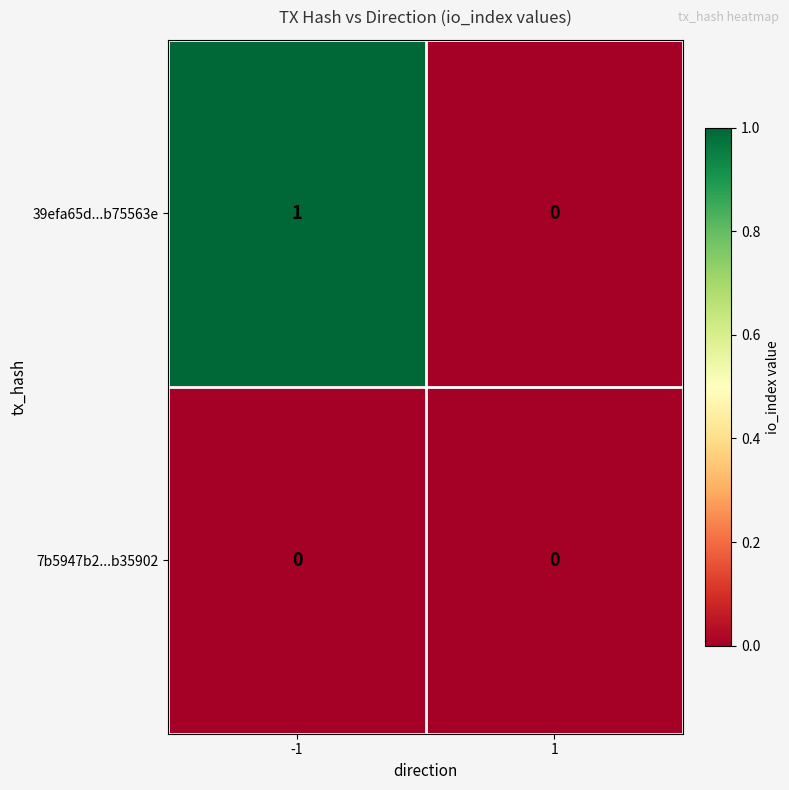

Rank the series by their maximum value, from highest to lowest.

39efa65d...b75563e, 7b5947b2...b35902